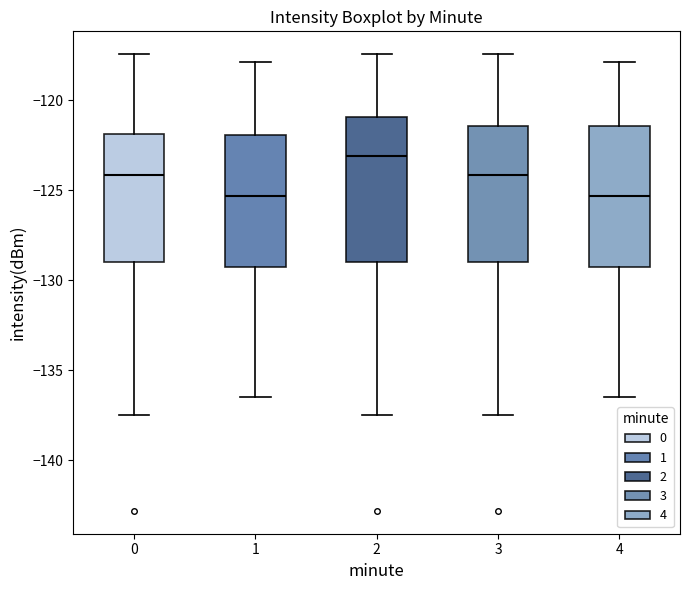

Reading left to right, transcribe this box plot: for each box, give where its median line is, the range the box spans, and where its two whiskers end, as read against the y-axis. The values are not printed on the chart, so give them approximately, as read against the axis.

0: median -124.0, box -129.0 to -122.0, whiskers -137.5 to -117.5
1: median -125.5, box -129.5 to -122.0, whiskers -136.5 to -118.0
2: median -123.0, box -129.0 to -121.0, whiskers -137.5 to -117.5
3: median -124.0, box -129.0 to -121.5, whiskers -137.5 to -117.5
4: median -125.5, box -129.5 to -121.5, whiskers -136.5 to -118.0